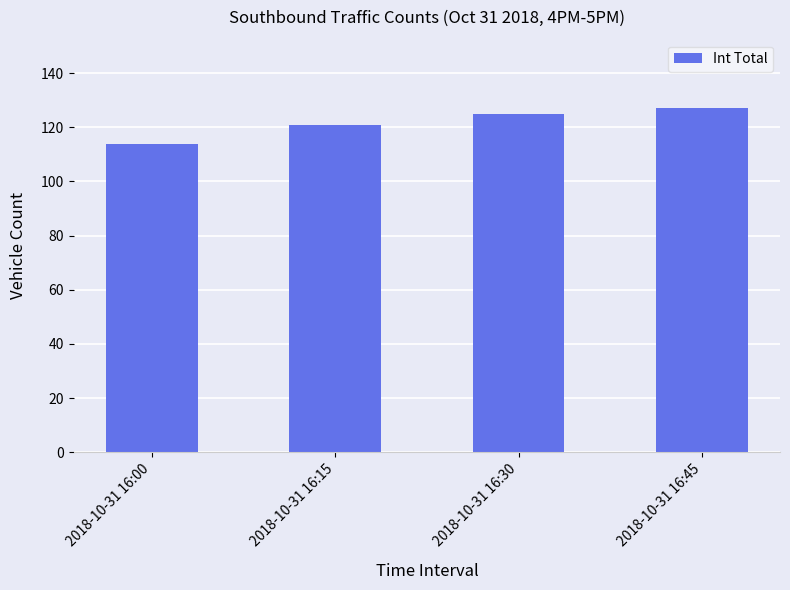

What is the ratio of the value at 2018-10-31 16:30 to the value at 2018-10-31 16:00?

1.1